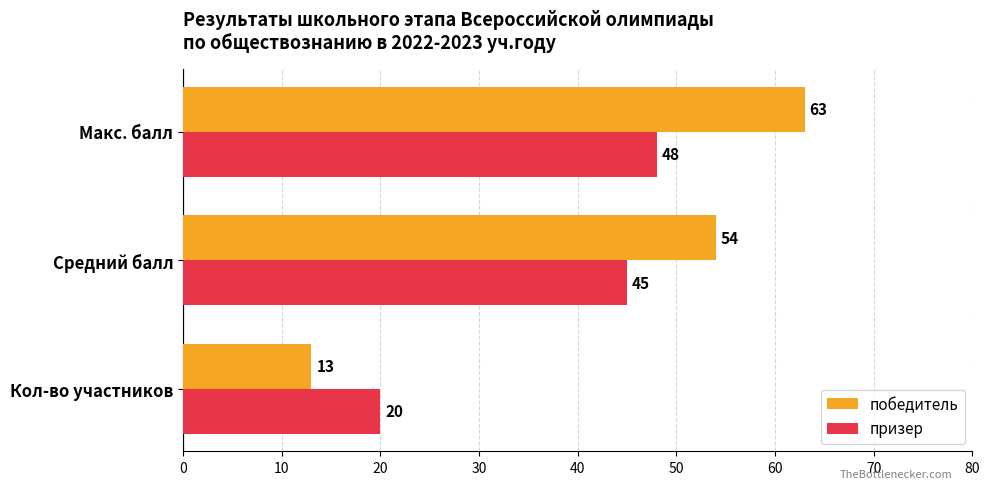

True or false: победитель has a value of 13 at Кол-во участников.

True